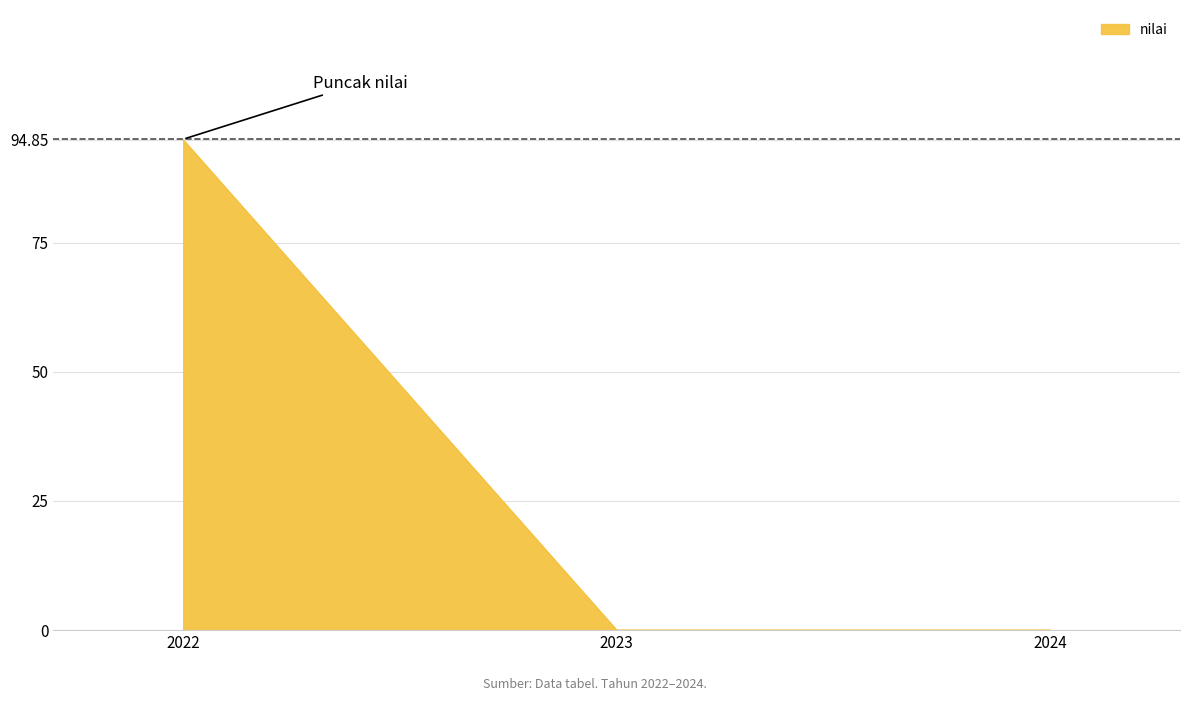

What is the change in value from 2022 to 2023?

-94.9